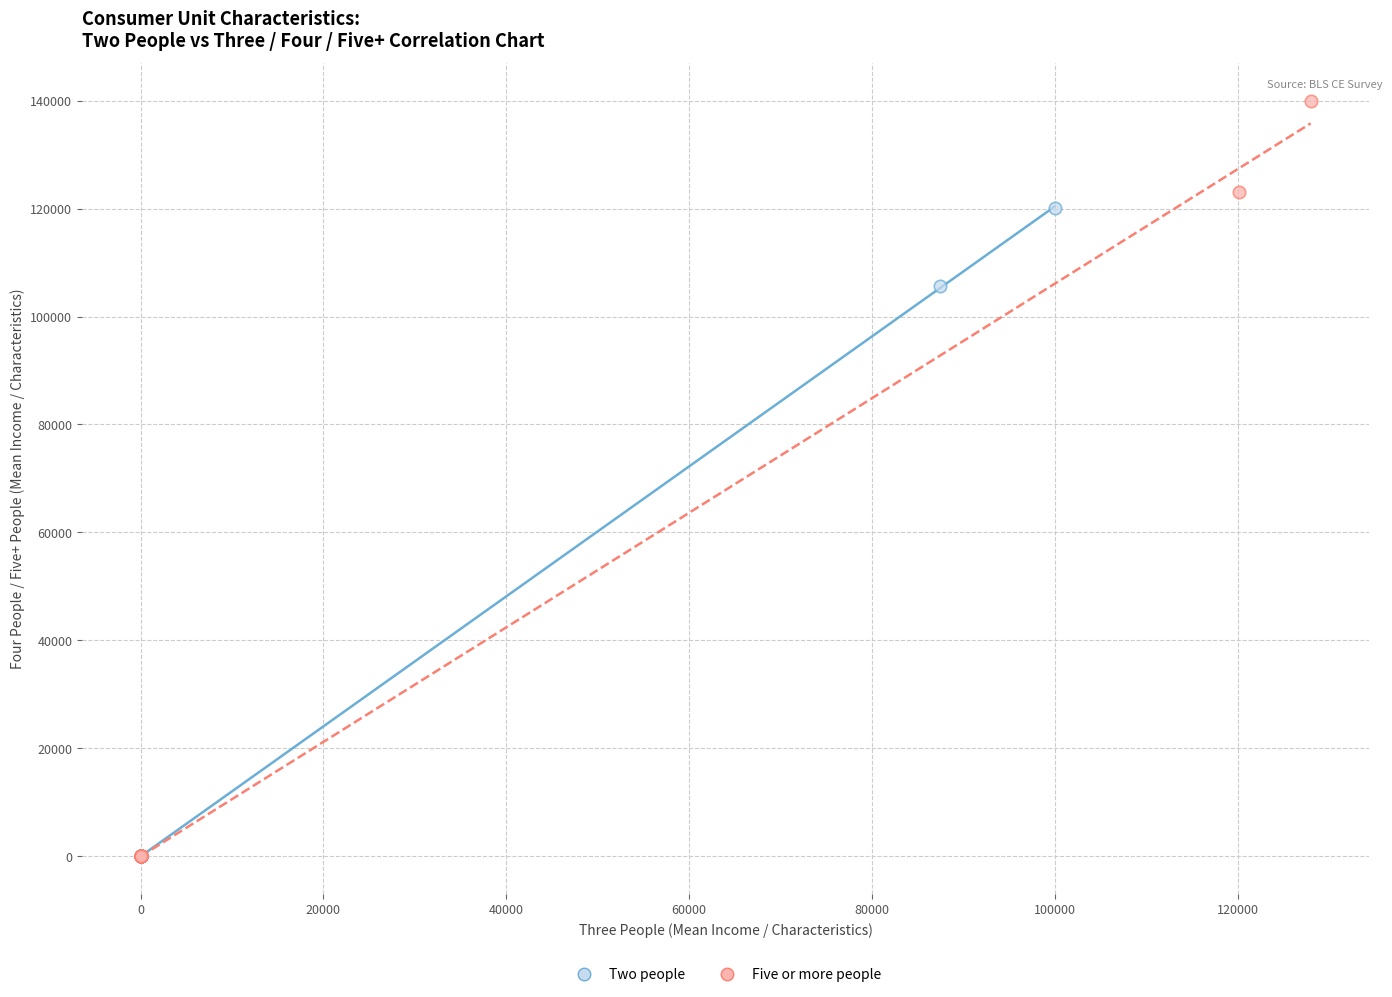

Which series has the largest Y range (max minus min)?

Five or more people